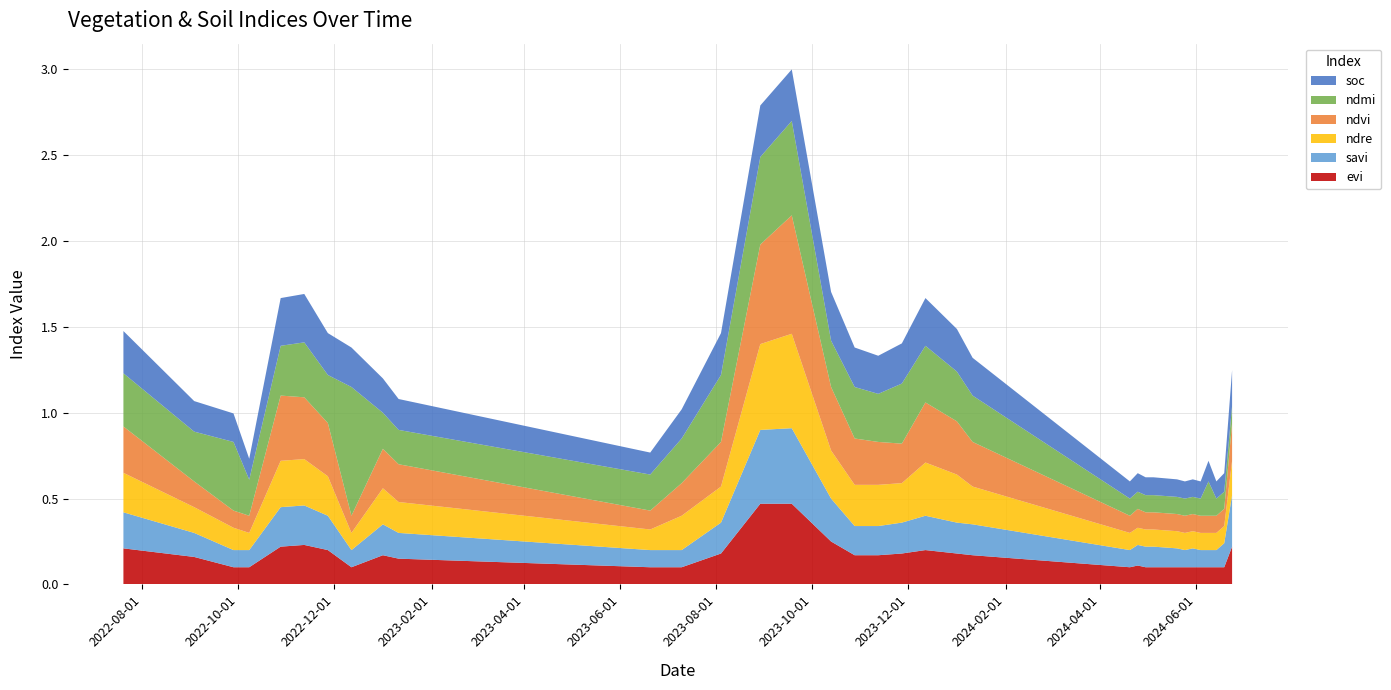

Reading left to right, list all the values displayed in this chart.

soc: 0.2	0.2	0.2	0.1	0.3	0.3	0.2	0.2	0.2	0.2	0.1	0.2	0.2	0.3	0.3	0.3	0.2	0.2	0.2	0.3	0.2	0.2	0.1	0.1	0.1	0.1	0.1	0.1	0.1	0.1	0.1	0.1	0.1	0.2
ndmi: 0.3	0.3	0.4	0.2	0.3	0.3	0.3	0.8	0.2	0.2	0.2	0.3	0.4	0.5	0.6	0.3	0.3	0.3	0.3	0.3	0.3	0.3	0.1	0.1	0.1	0.1	0.1	0.1	0.1	0.1	0.2	0.1	0.1	0.1
ndvi: 0.3	0.1	0.1	0.1	0.4	0.4	0.3	0.1	0.2	0.2	0.1	0.2	0.3	0.6	0.7	0.4	0.3	0.2	0.2	0.3	0.3	0.3	0.1	0.1	0.1	0.1	0.1	0.1	0.1	0.1	0.1	0.1	0.1	0.2
ndre: 0.2	0.1	0.1	0.1	0.3	0.3	0.2	0.1	0.2	0.2	0.1	0.2	0.2	0.5	0.6	0.3	0.2	0.2	0.2	0.3	0.3	0.2	0.1	0.1	0.1	0.1	0.1	0.1	0.1	0.1	0.1	0.1	0.1	0.2
savi: 0.2	0.1	0.1	0.1	0.2	0.2	0.2	0.1	0.2	0.1	0.1	0.1	0.2	0.4	0.4	0.2	0.2	0.2	0.2	0.2	0.2	0.2	0.1	0.1	0.1	0.1	0.1	0.1	0.1	0.1	0.1	0.1	0.1	0.3
evi: 0.2	0.2	0.1	0.1	0.2	0.2	0.2	0.1	0.2	0.1	0.1	0.1	0.2	0.5	0.5	0.2	0.2	0.2	0.2	0.2	0.2	0.2	0.1	0.1	0.1	0.1	0.1	0.1	0.1	0.1	0.1	0.1	0.1	0.2